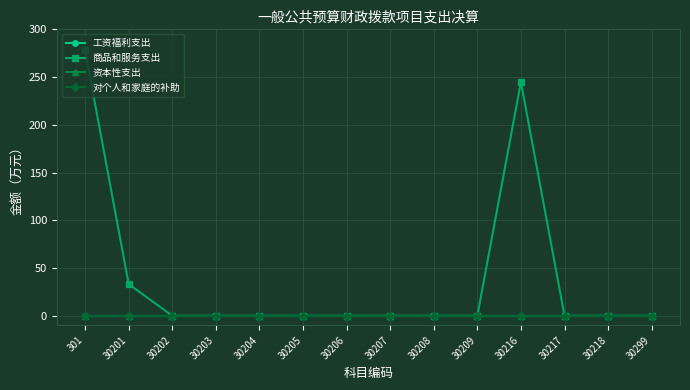

True or false: 工资福利支出 has a value of 0.0 at 30217.

True